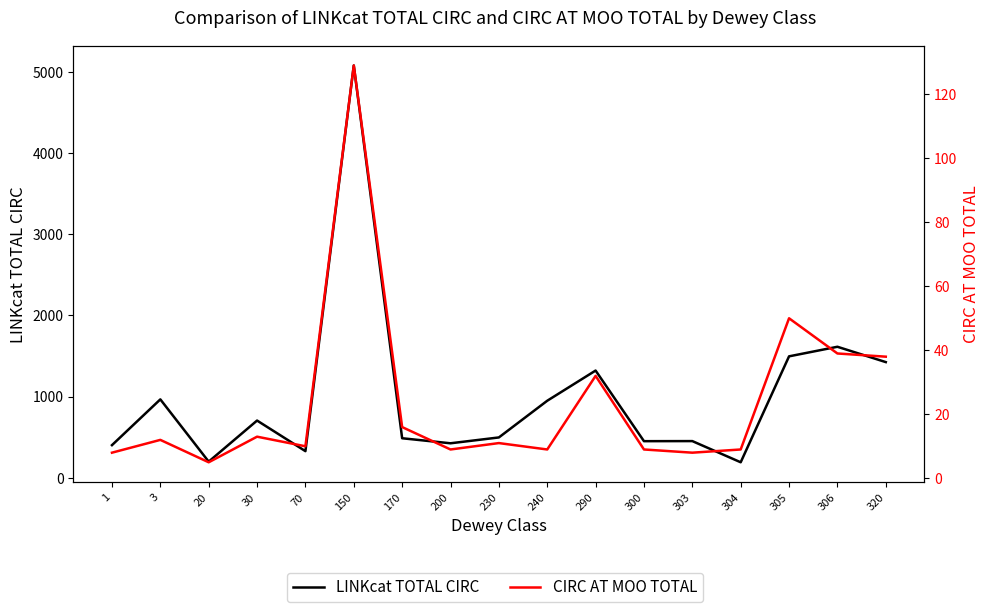

Which series has the largest range (max minus min)?

LINKcat TOTAL CIRC